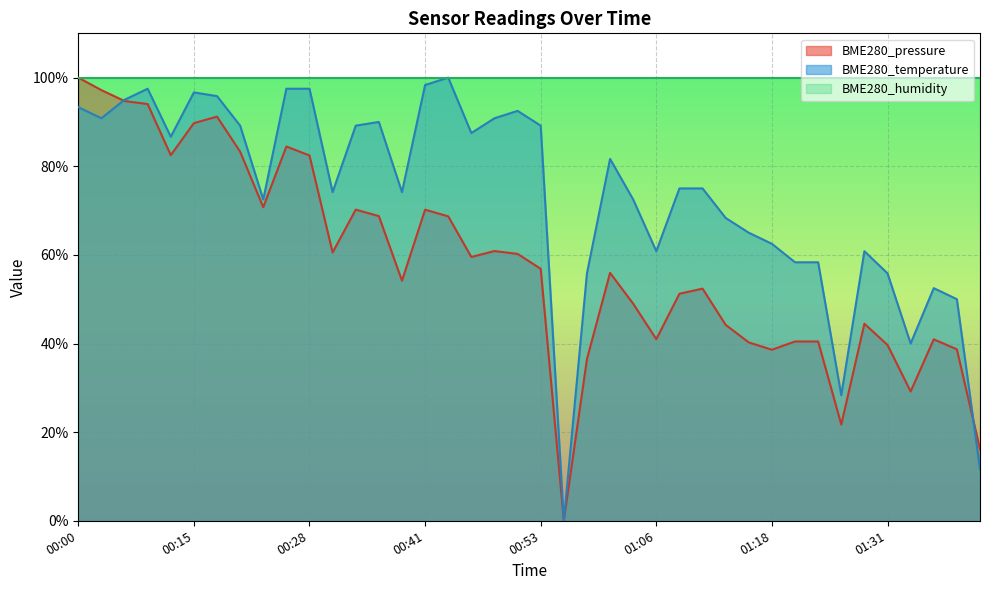

What is the difference between the highest and lowest values at 01:13?

24.1